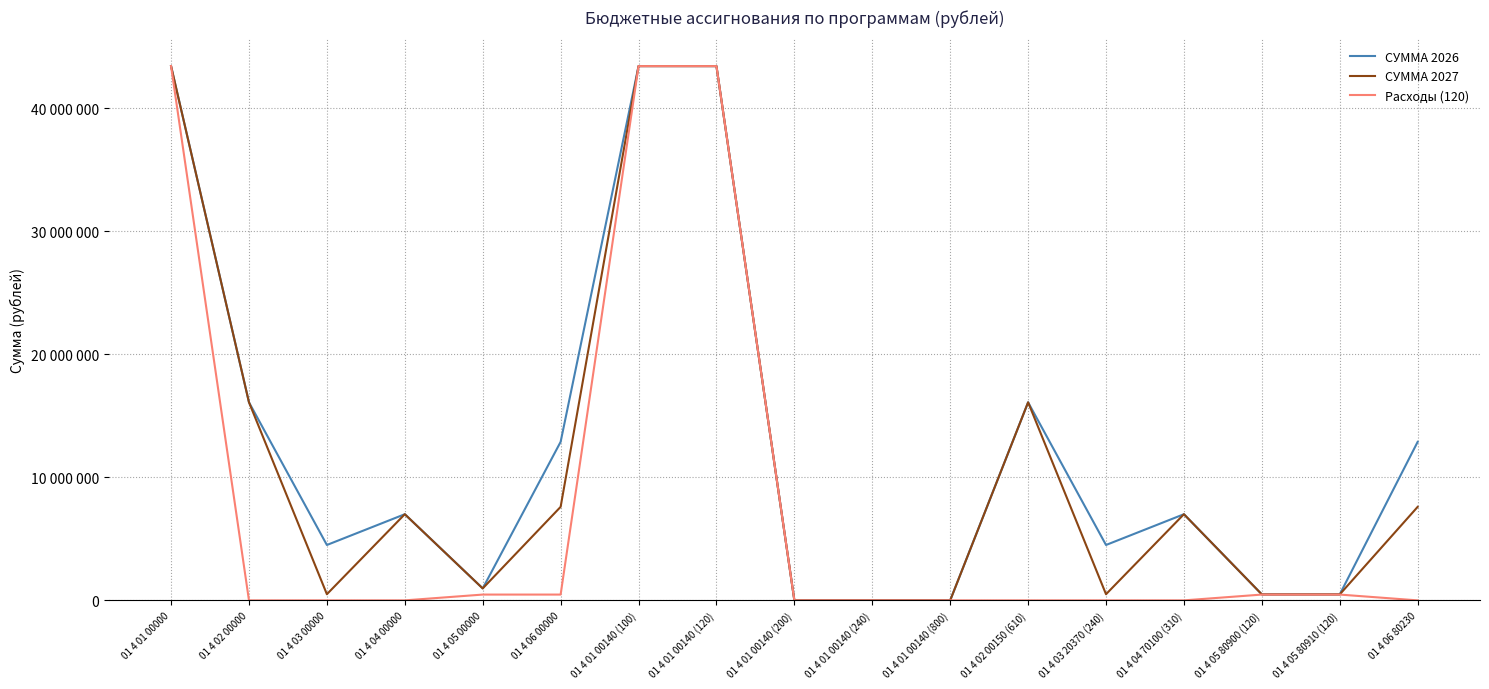

What is the label of the 10th point from the left?

01 4 01 00140 (240)